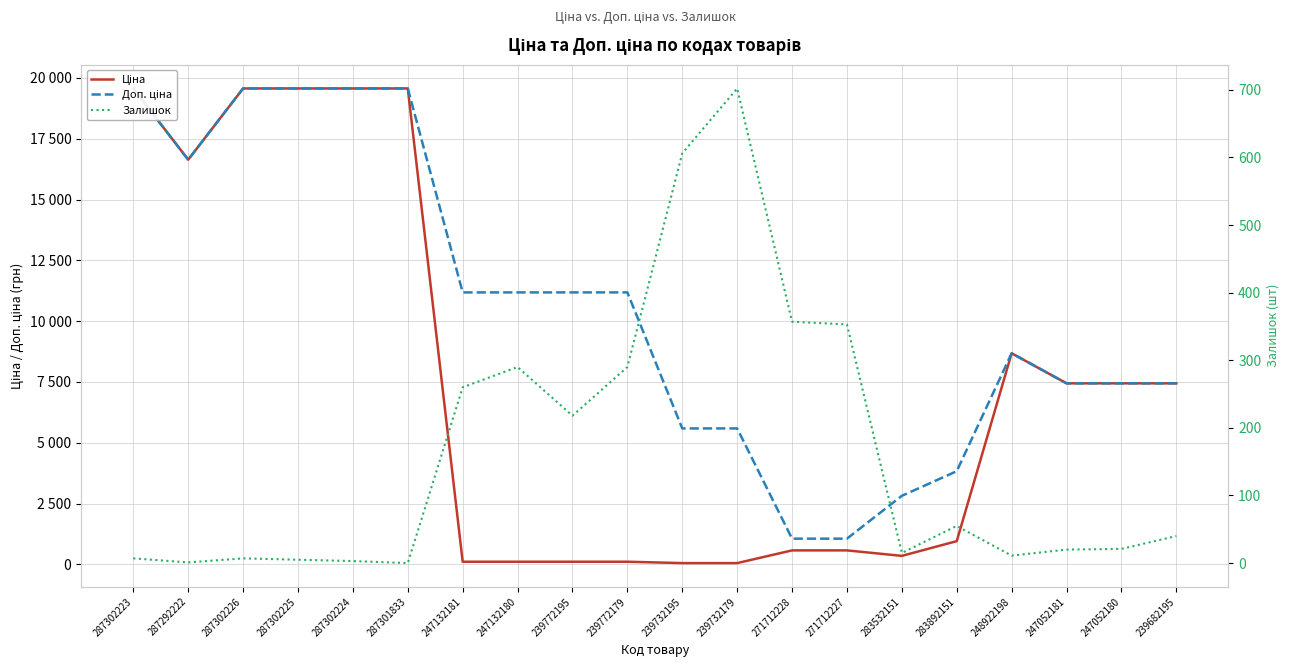

What are all the series names shown in the legend?

Ціна, Доп. ціна, Залишок